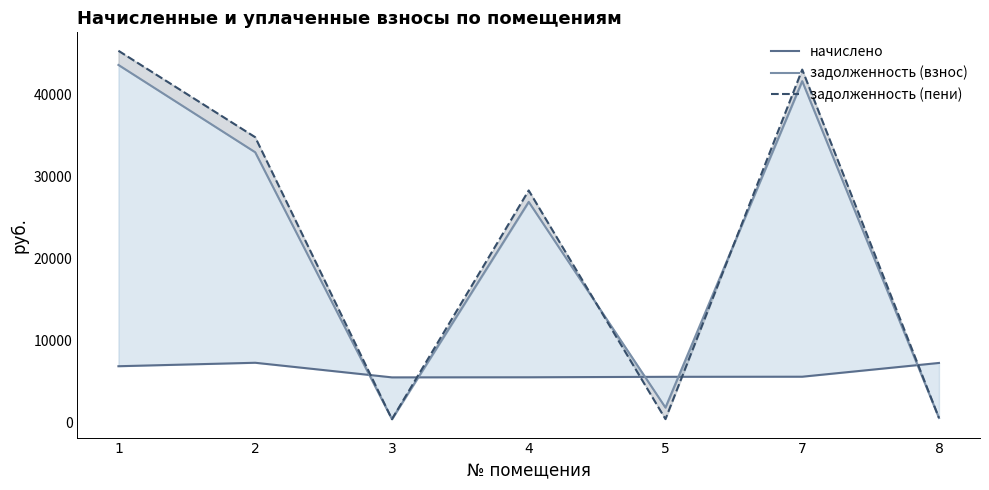

Rank the series at 2 from highest to lowest value.

задолженность (пени), задолженность (взнос), начислено